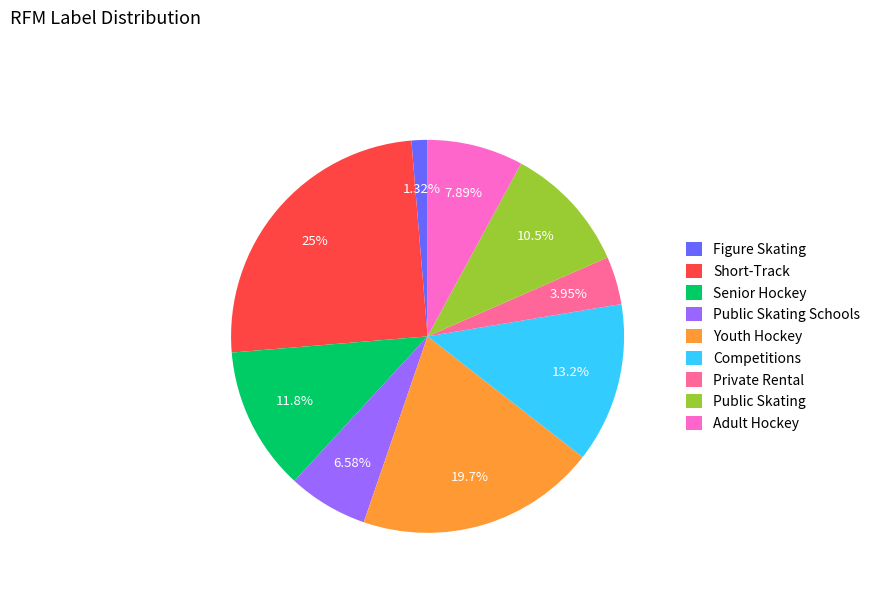

Between Short-Track and Senior Hockey, which is larger?

Short-Track